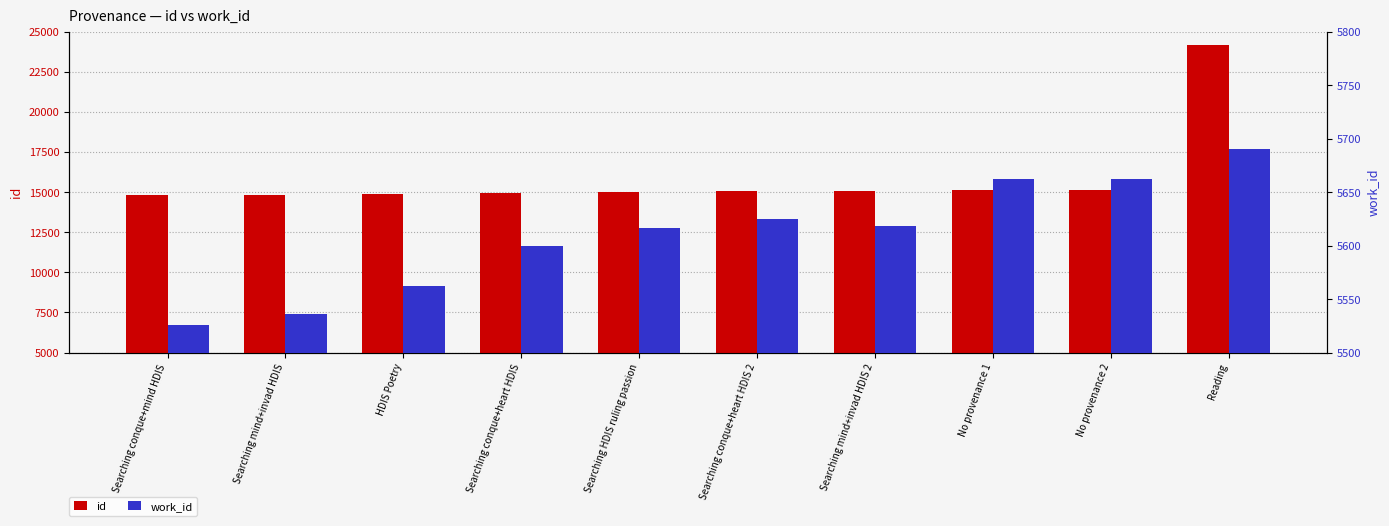

Is it true that id equals 9647 at HDIS Poetry?

False